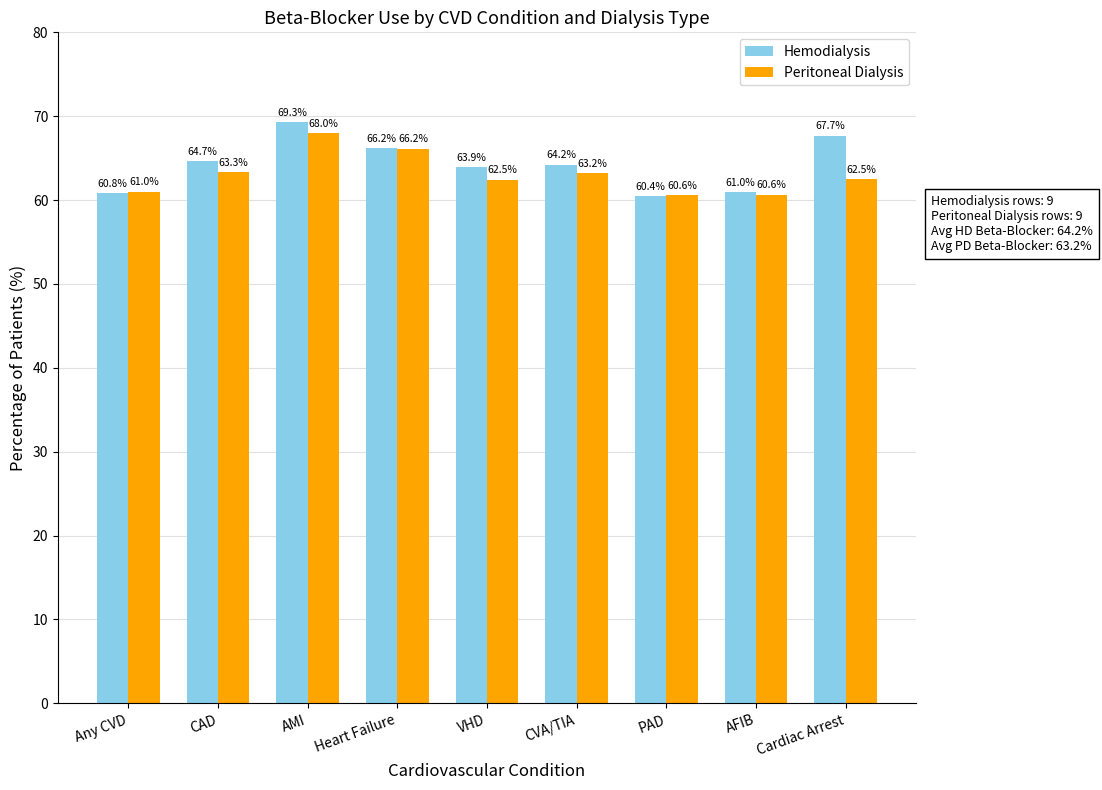

Rank the categories by Hemodialysis value from highest to lowest.

AMI, Cardiac Arrest, Heart Failure, CAD, CVA/TIA, VHD, AFIB, Any CVD, PAD